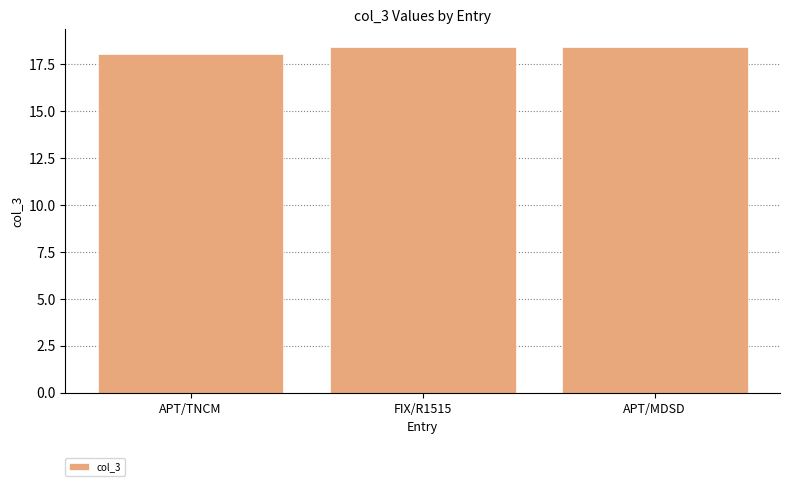

Reading left to right, what are all the values shown in this chart?

18.0	18.4	18.4